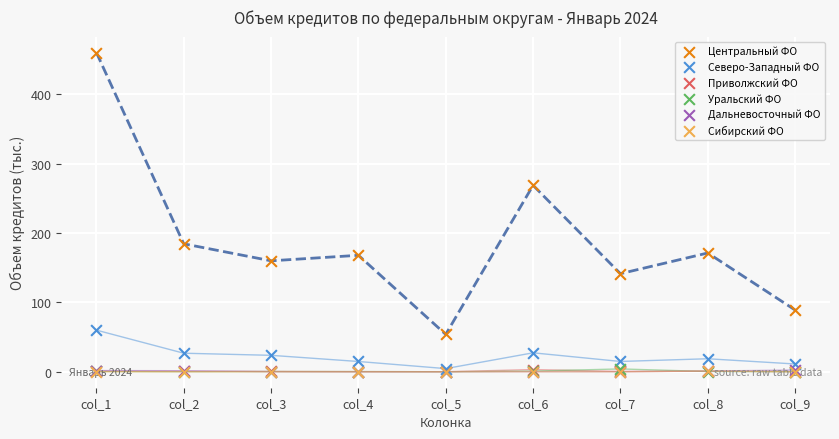

At which category is the sum across all series the highest?

col_1